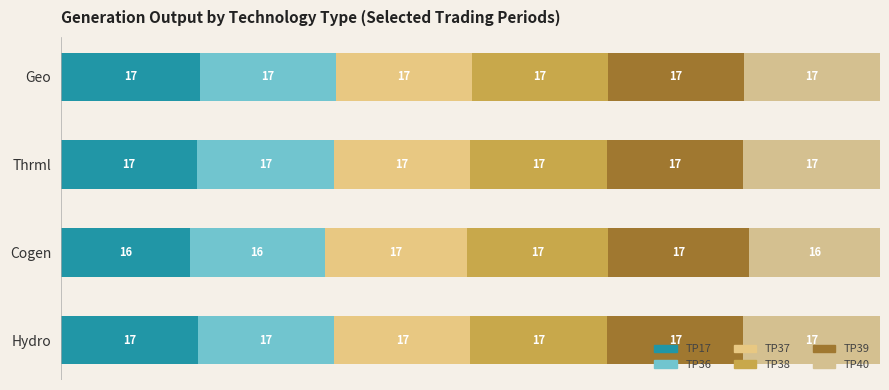

How many data points in TP17 are above 16?

3